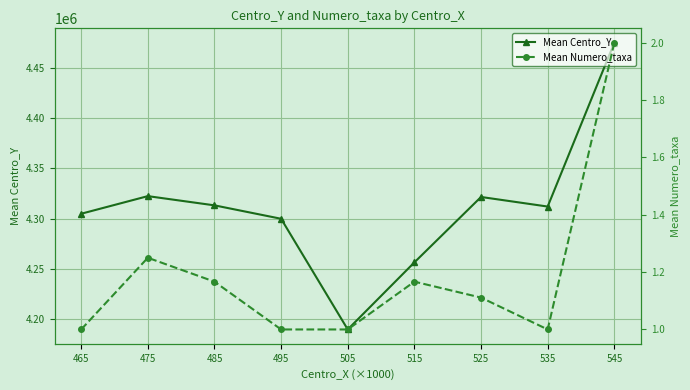

At which category does Mean Centro_Y reach its first local valley?

505